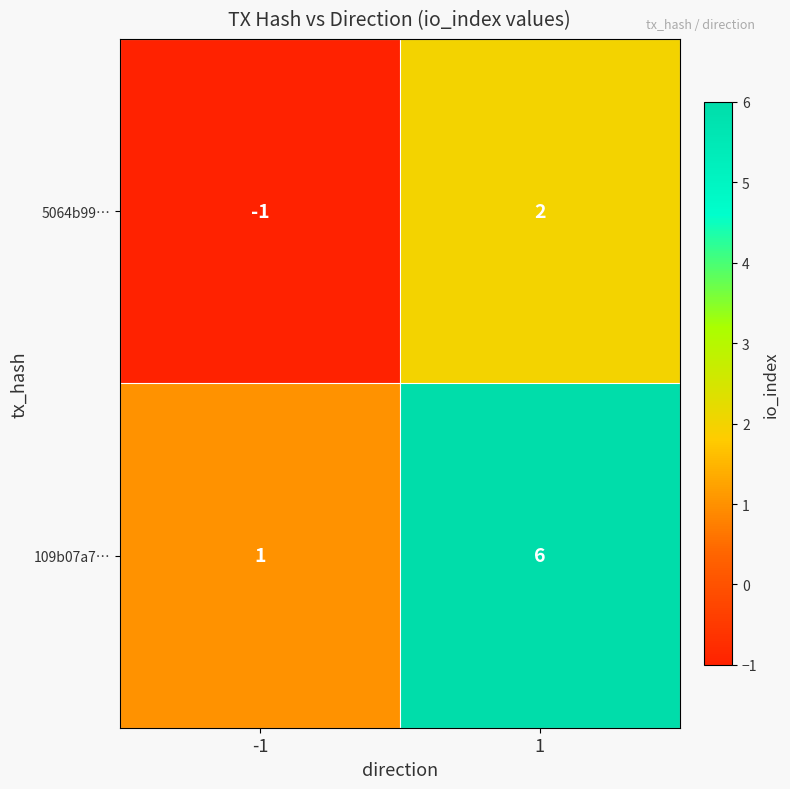

True or false: 109b07a7… has a value of 2 at -1.

False